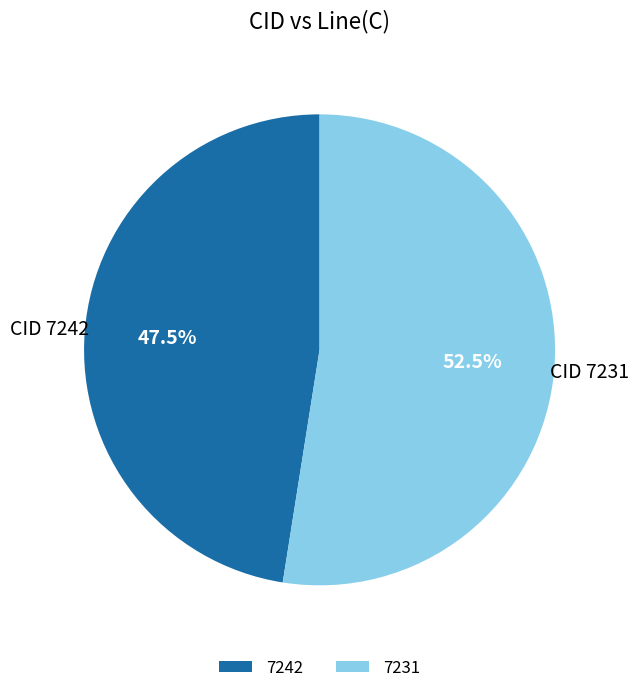

What is the ratio of the value at 7242 to the value at 7231?

0.9